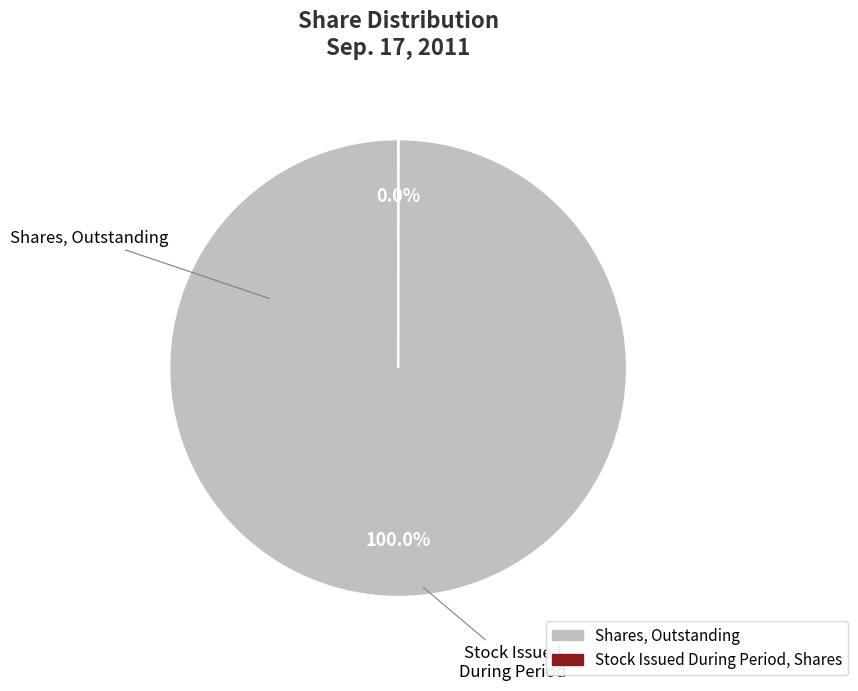

To the nearest percent, what is the difference between the largest and smallest slice percentages?

100%